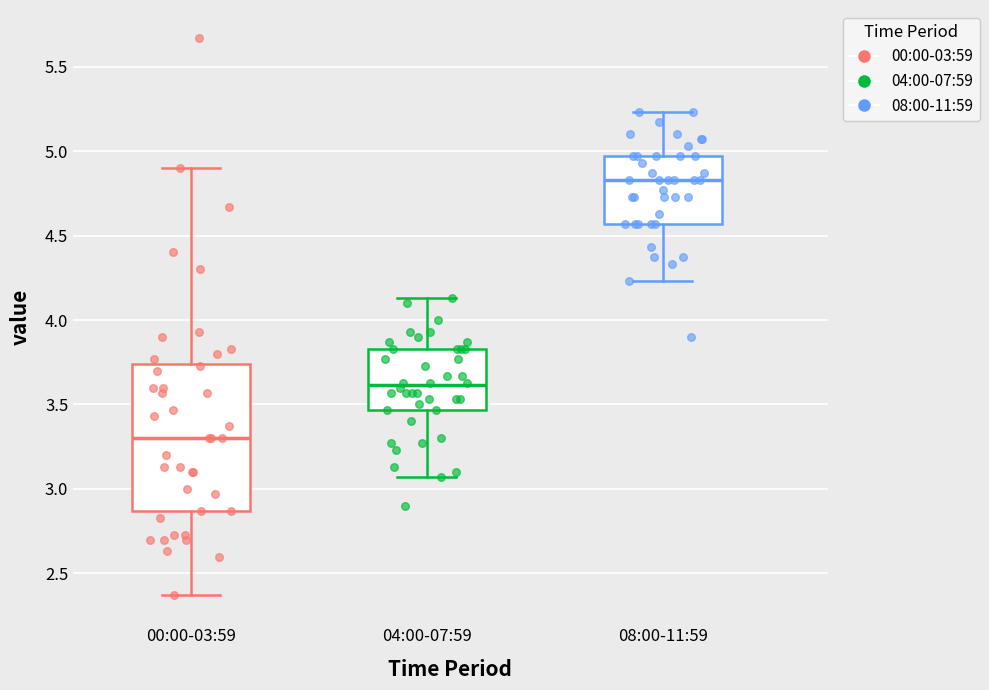

Reading left to right, read every box against the y-axis: the position of its median line, the range the box covers, and the ends of its whiskers. The values are not printed on the chart, so give them approximately, as read against the axis.

00:00-03:59: median 3.30, box 2.85 to 3.75, whiskers 2.35 to 4.90
04:00-07:59: median 3.60, box 3.45 to 3.85, whiskers 3.05 to 4.15
08:00-11:59: median 4.85, box 4.55 to 4.95, whiskers 4.25 to 5.25